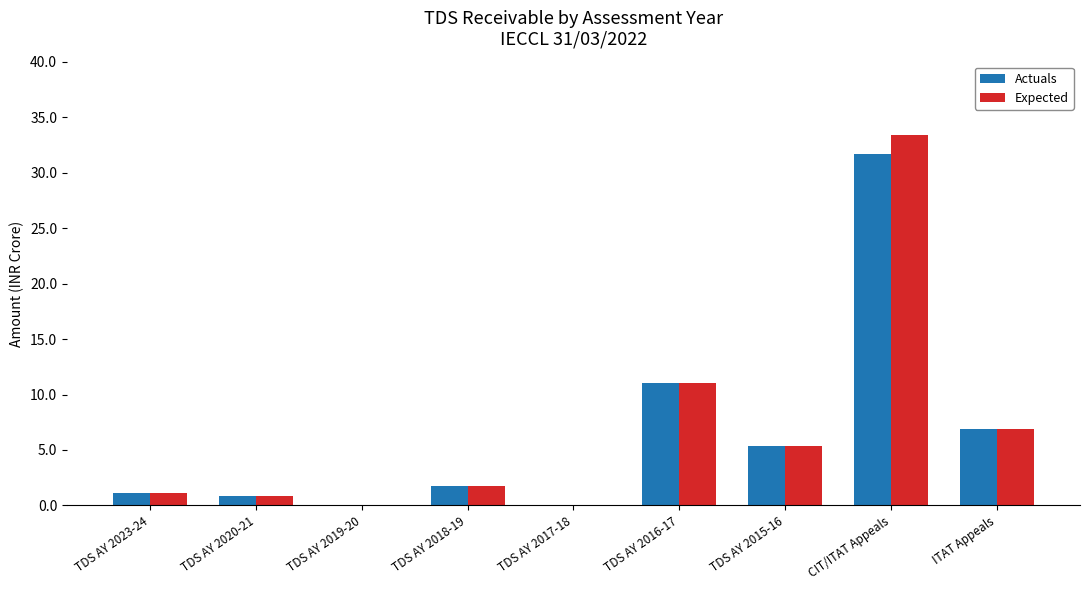

The Actuals series shows 3.0 at TDS AY 2015-16. True or false?

False